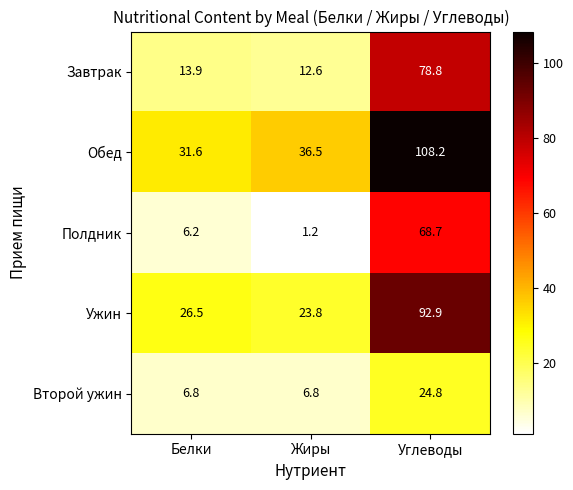

List the series in order of their peak value, highest first.

Обед, Ужин, Завтрак, Полдник, Второй ужин